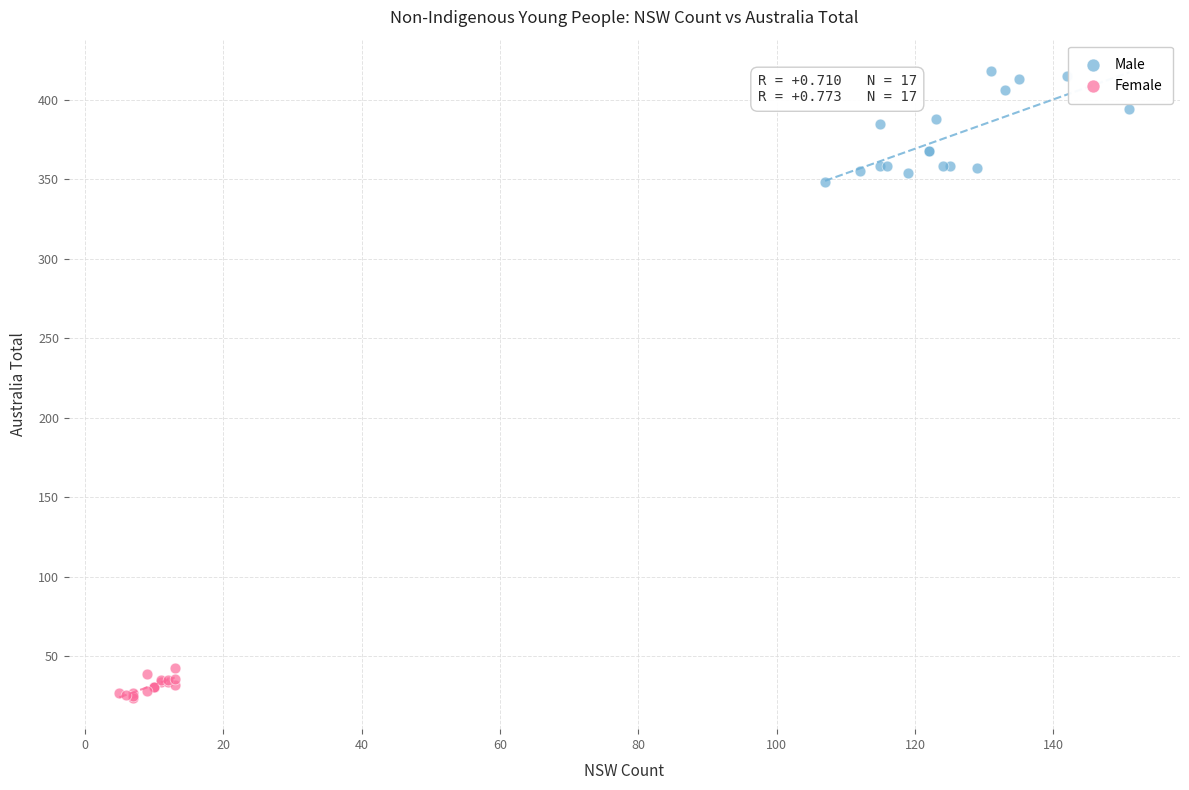

Which series contains the highest Y value?

Male